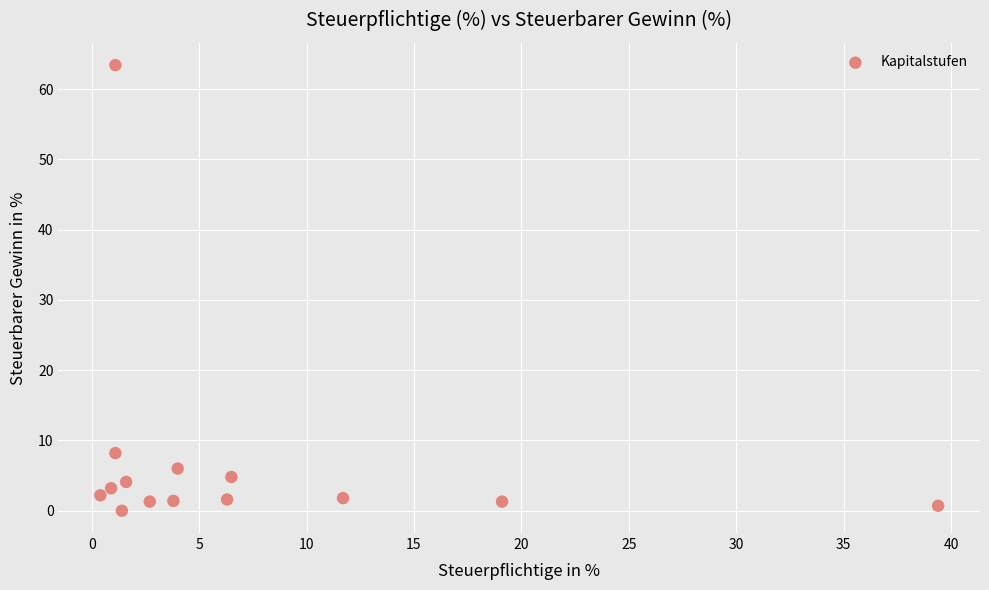

What Y value in the scatter plot is closest to 31?

8.2